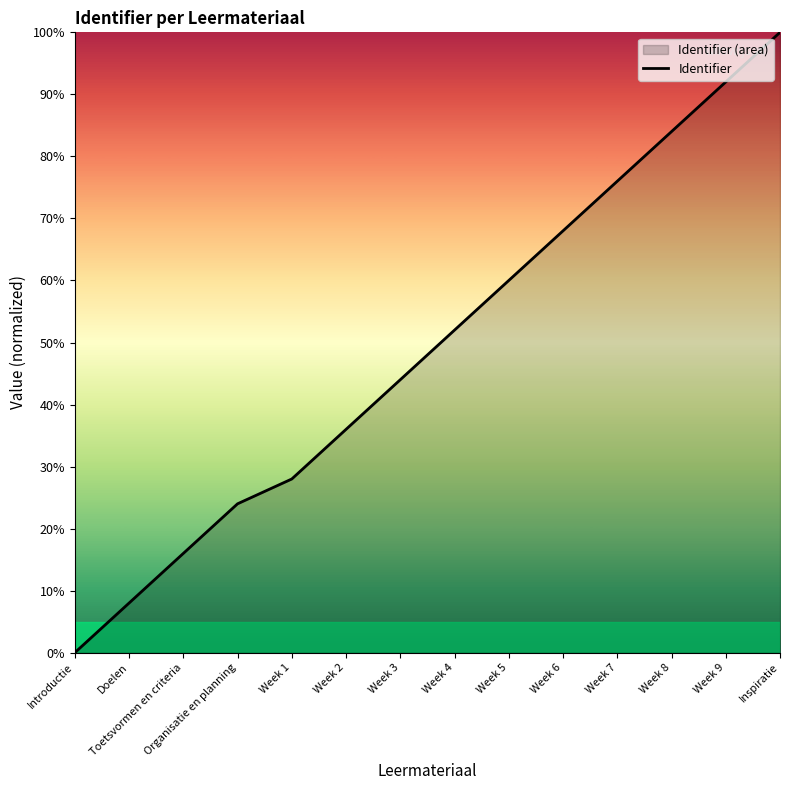

What value does the data have at Week 8?

84.0